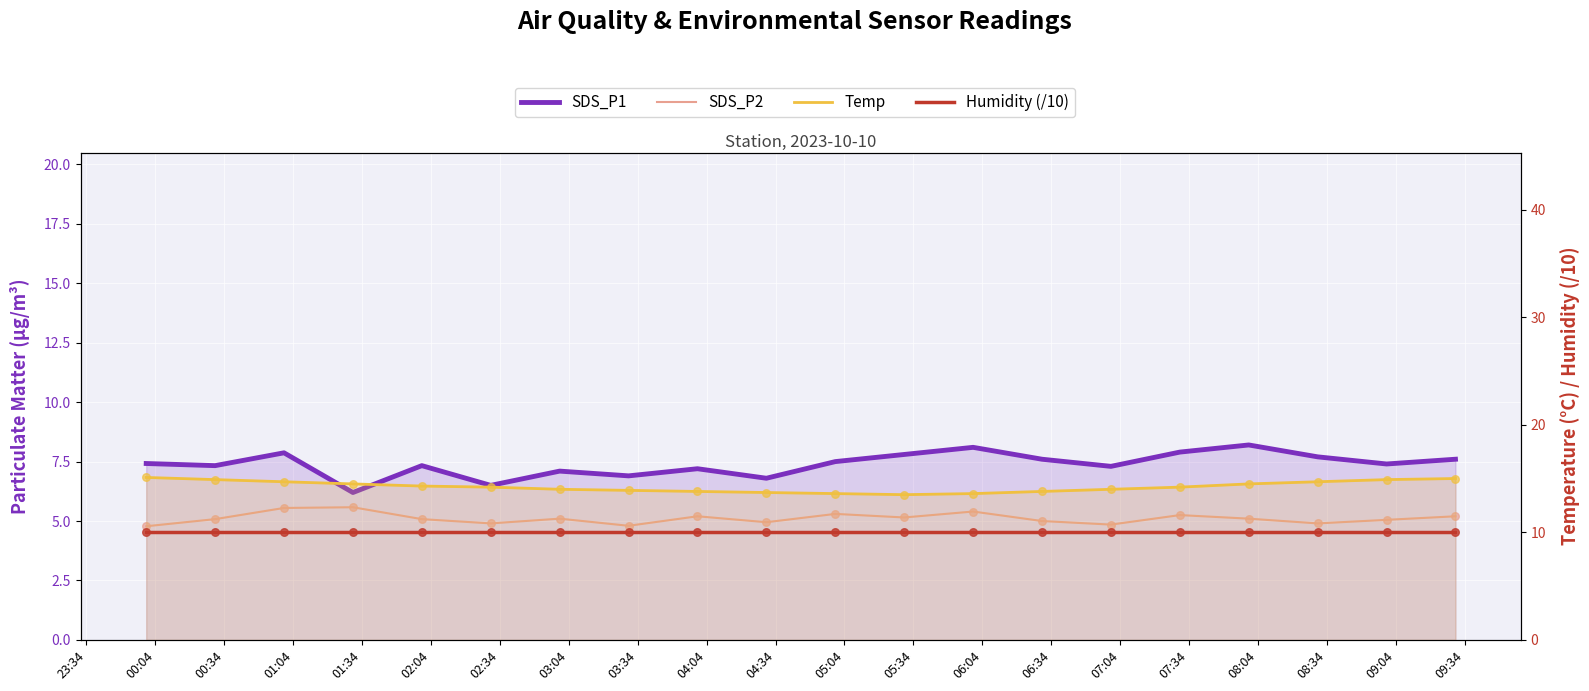

What are all the series names shown in the legend?

SDS_P1, SDS_P2, Temp, Humidity (/10)